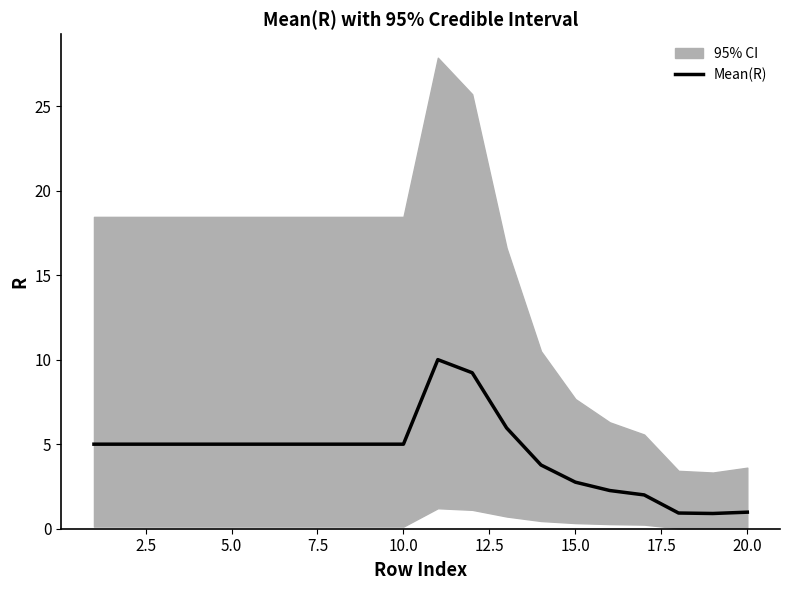

Is it true that Mean(R) equals 2.6 at 10.0?

False